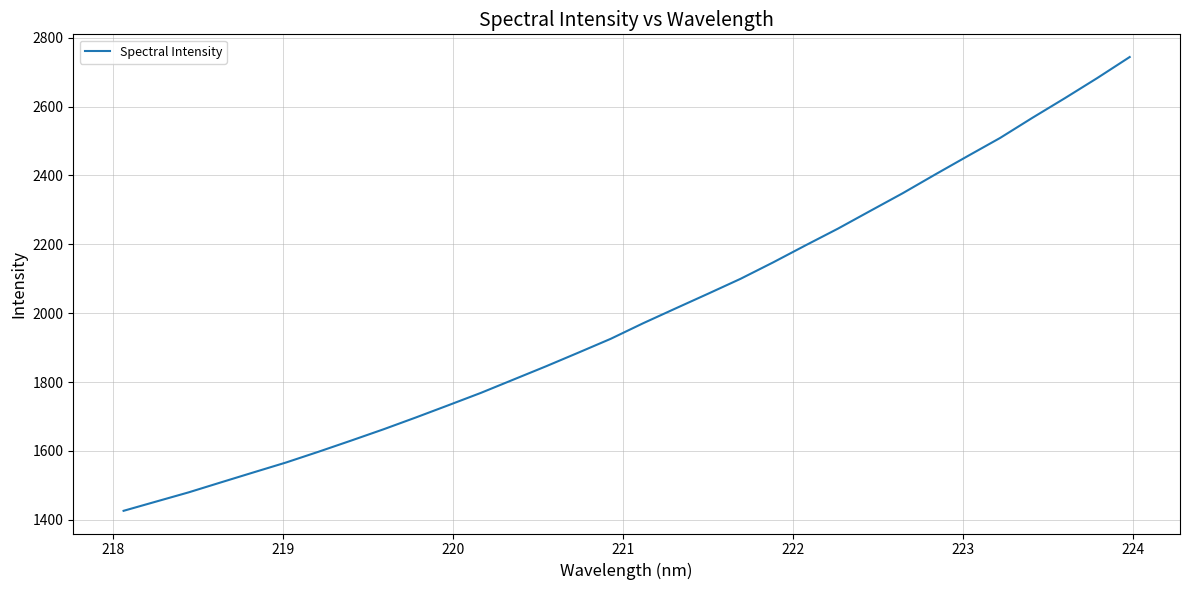

What is the maximum value shown in the chart?

2744.0